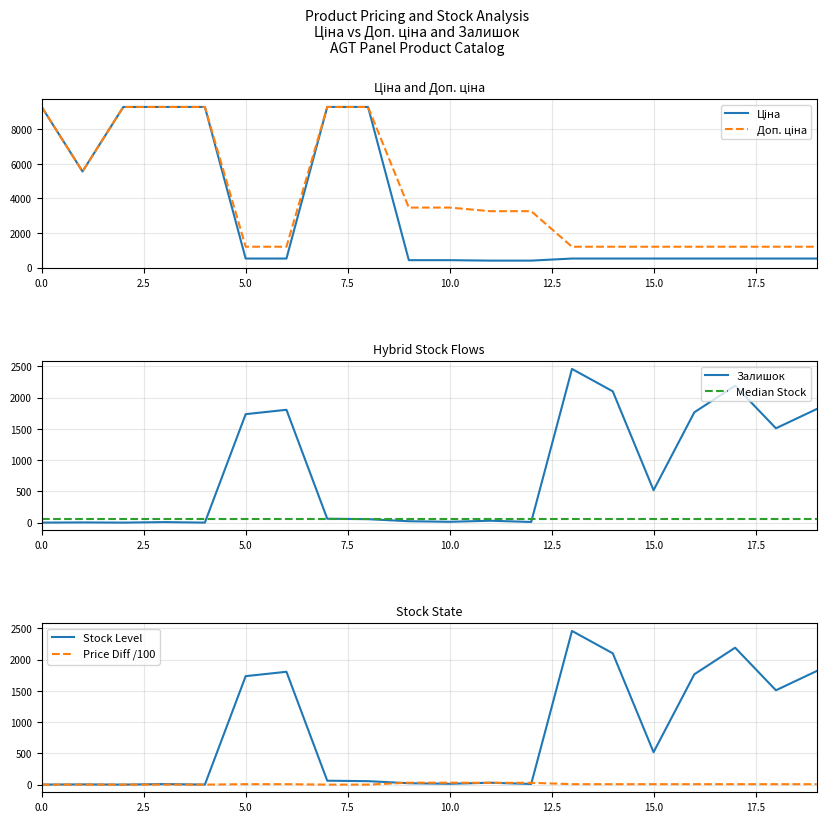

Is it true that Залишок equals -1551 at 0.0?

False